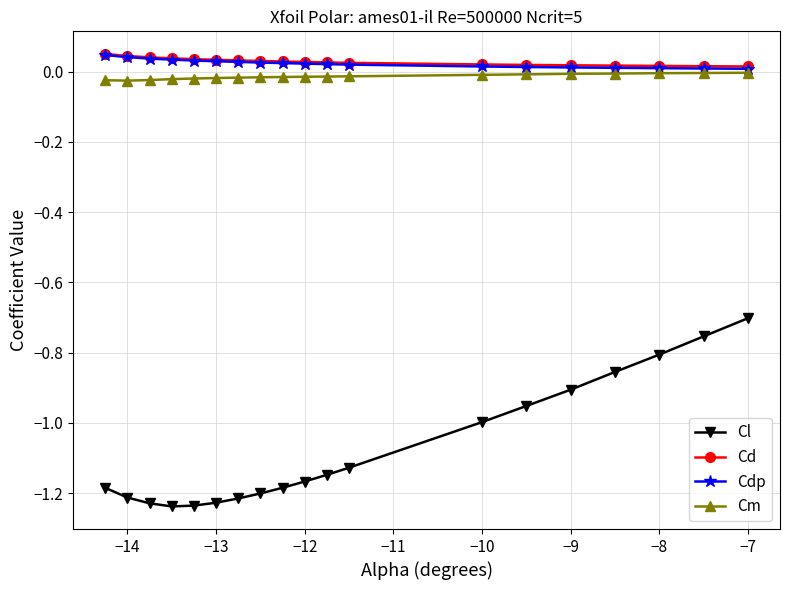

What is the maximum value for Cl?

-0.7